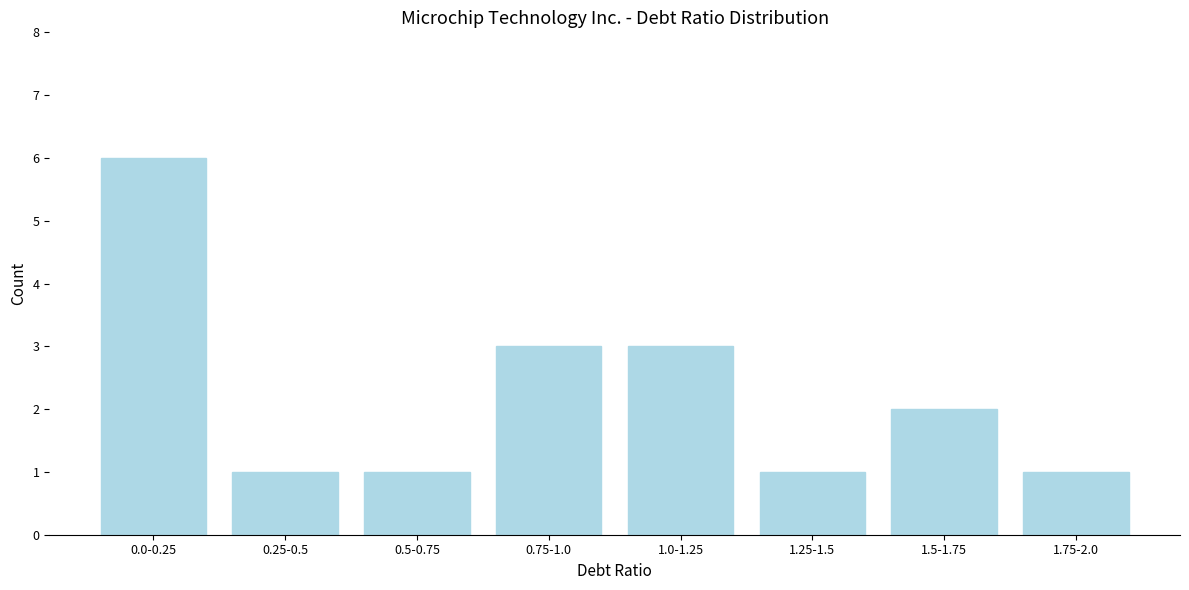

Reading right to left, list all the values displayed in this chart.

1.75-2.0=1	1.5-1.75=2	1.25-1.5=1	1.0-1.25=3	0.75-1.0=3	0.5-0.75=1	0.25-0.5=1	0.0-0.25=6